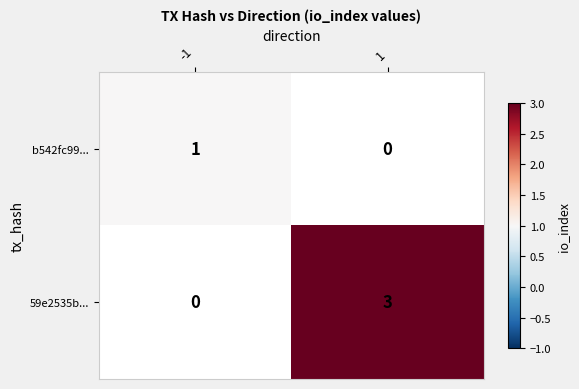

Is it true that 59e2535b... equals 3 at 1?

True